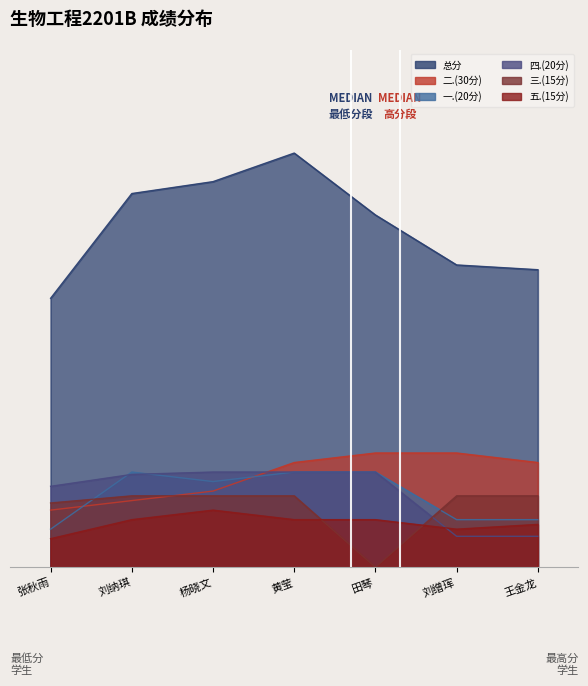

The 二.(30分) series shows 33.4 at 田琴. True or false?

False